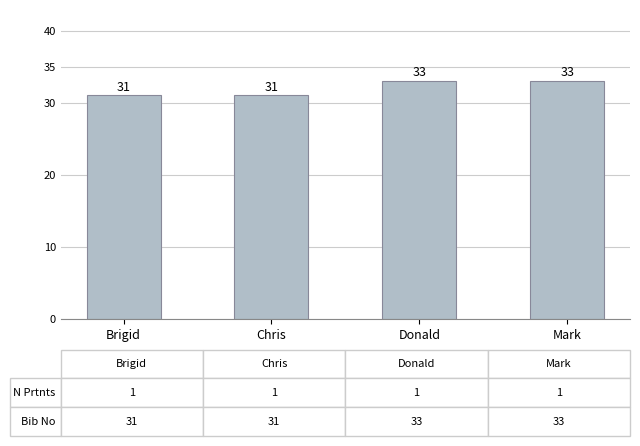

What is the change in value from Brigid to Mark?

+2